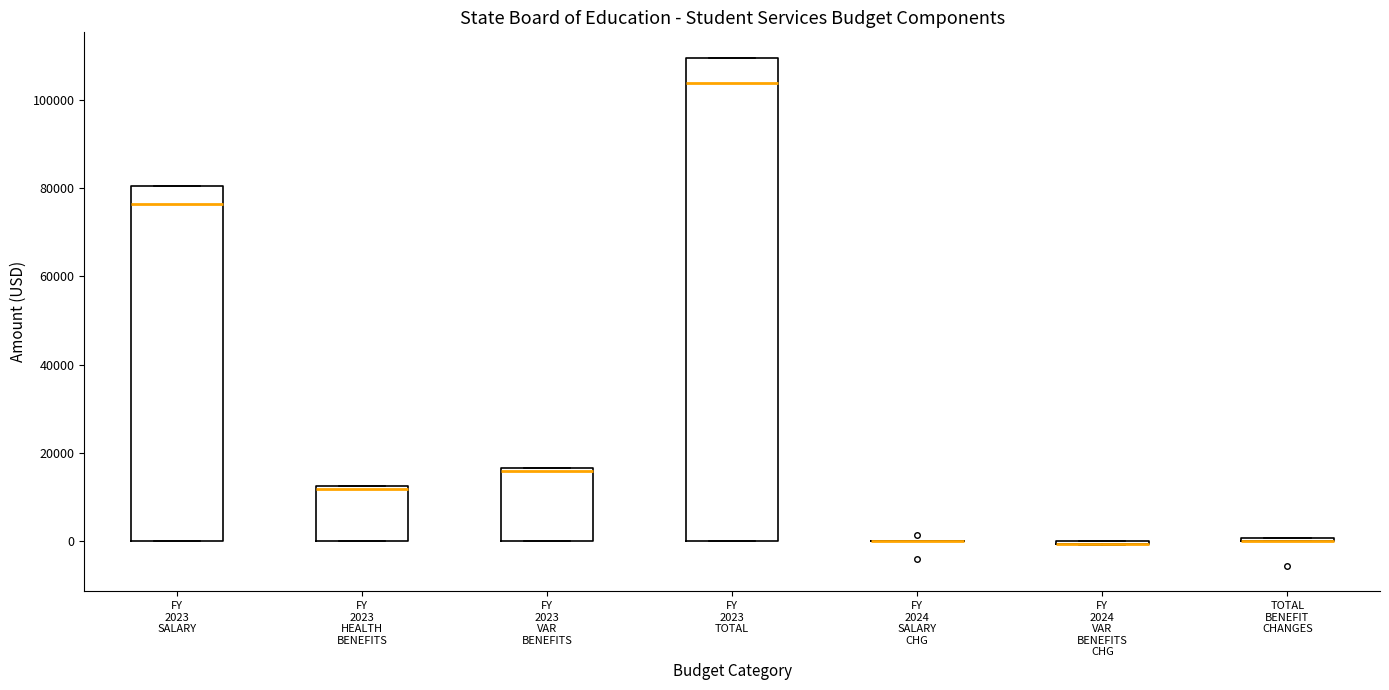

Comparing the boxes themselves (not the whiskers), which one is the tallest?

FY 2023 TOTAL